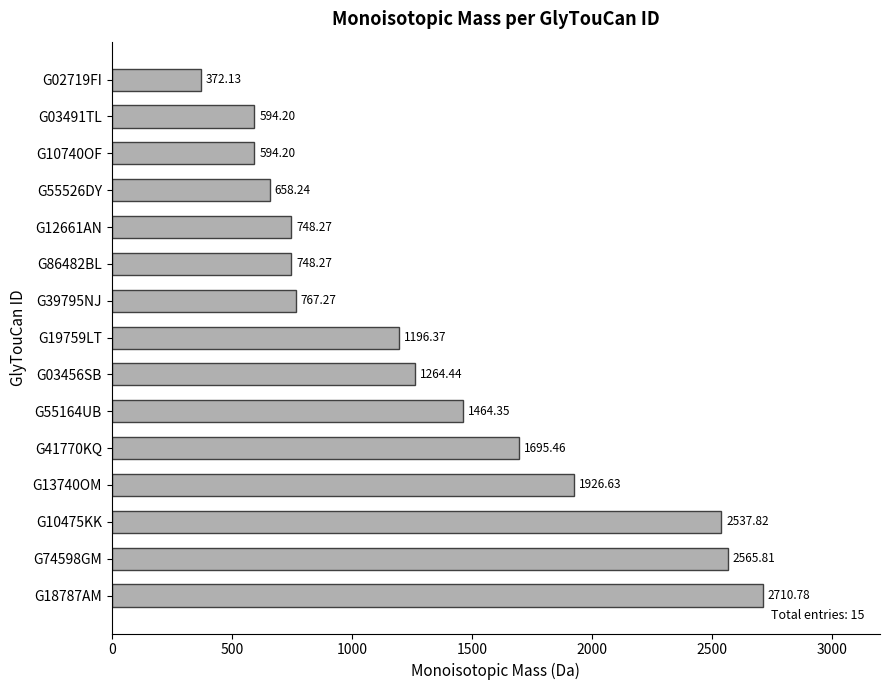

What is the average value?

1322.9